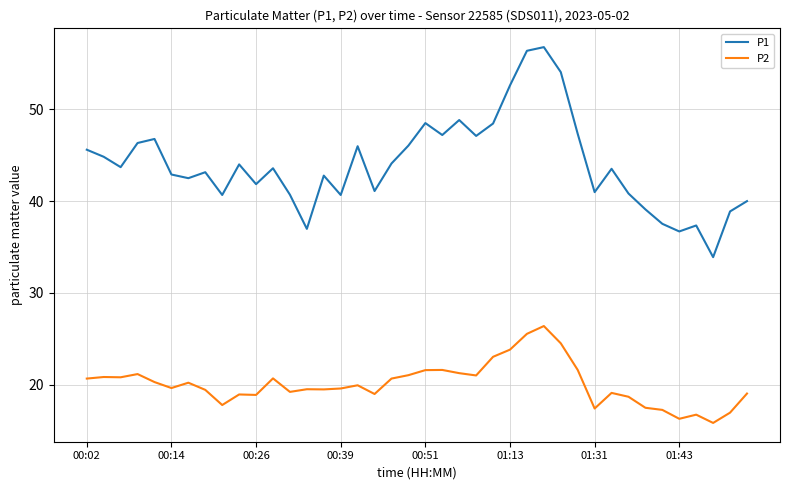

True or false: P2 and P1 intersect in this chart.

False